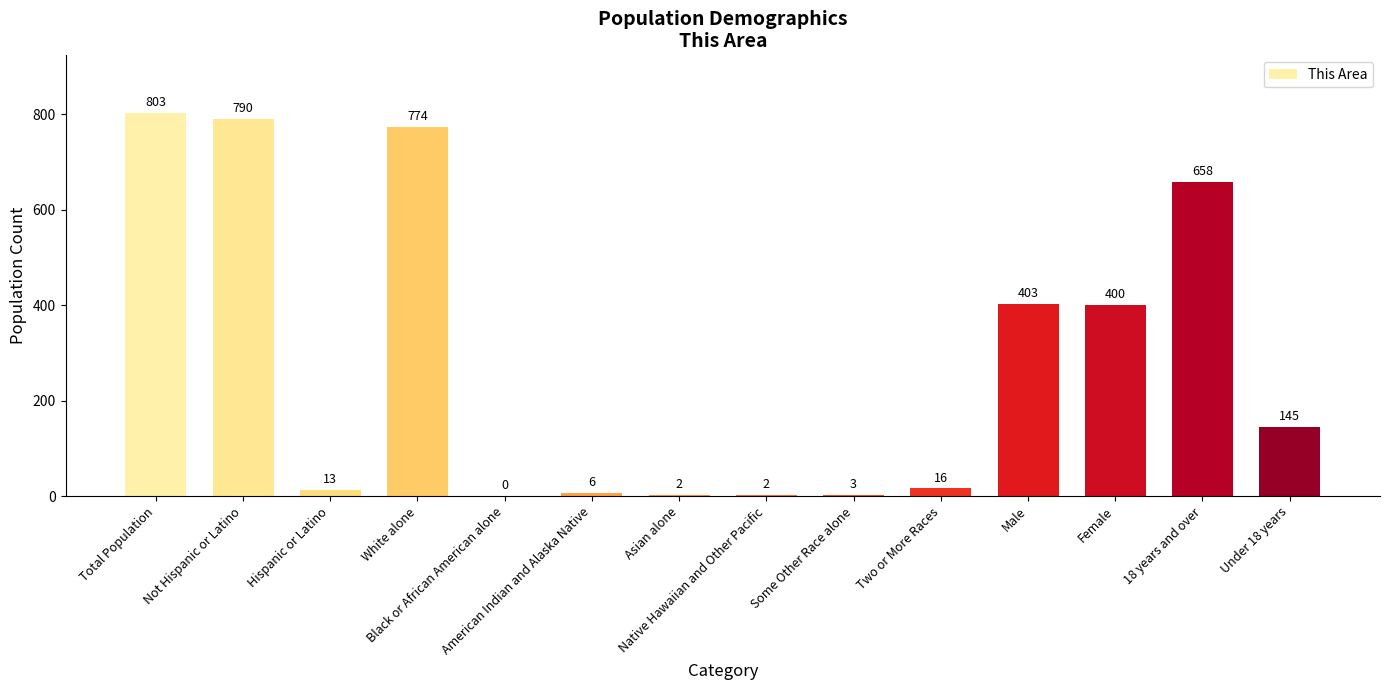

What is the sum of all values?

4015